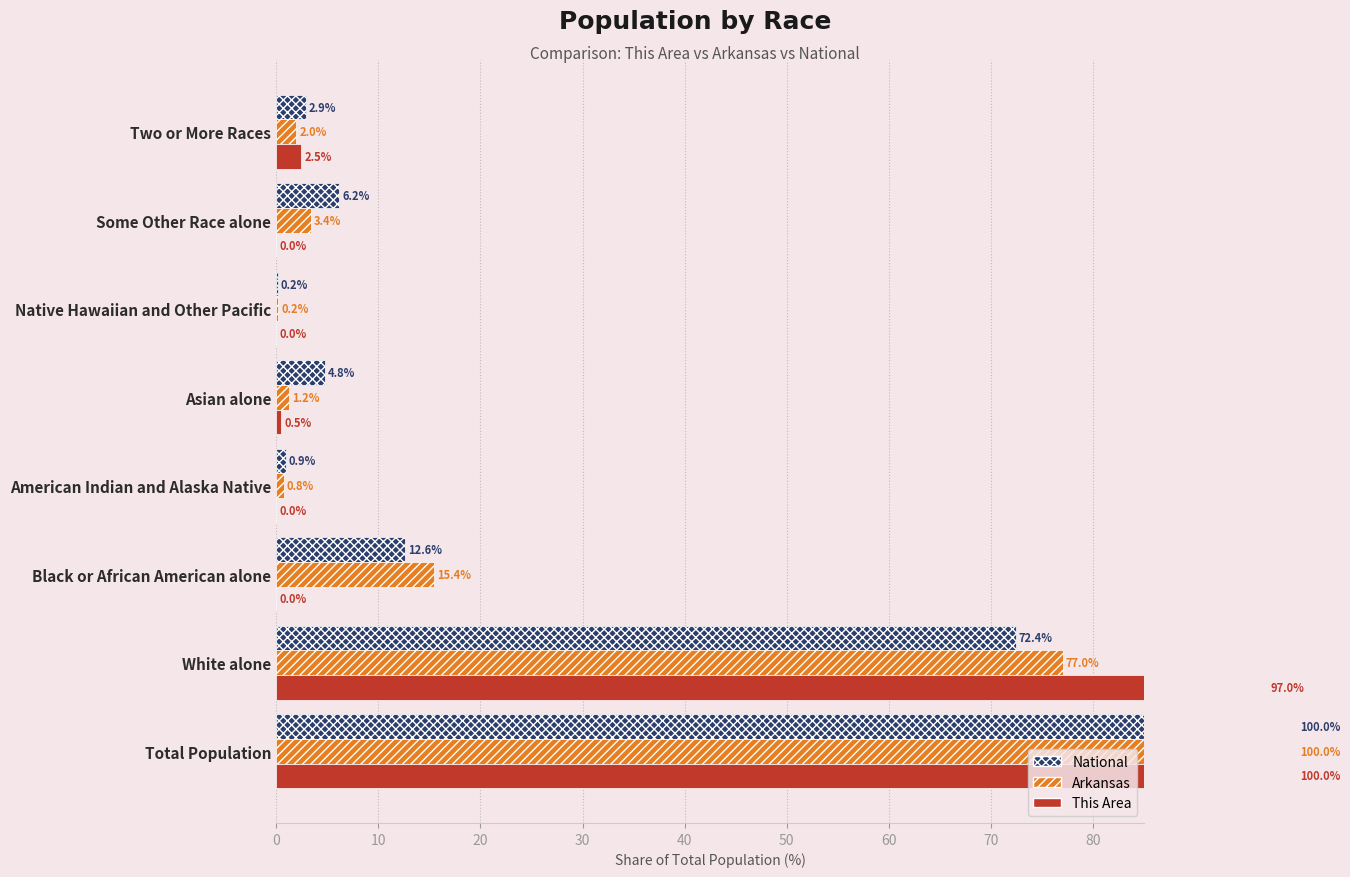

What is the average value of the National series?

25.0